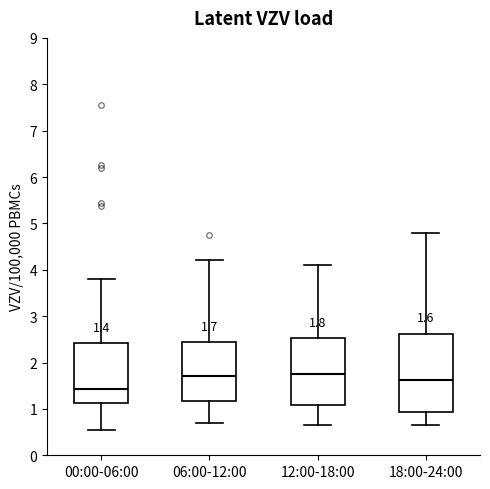

Which box is the tallest, from its lower edge to its upper edge?

18:00-24:00